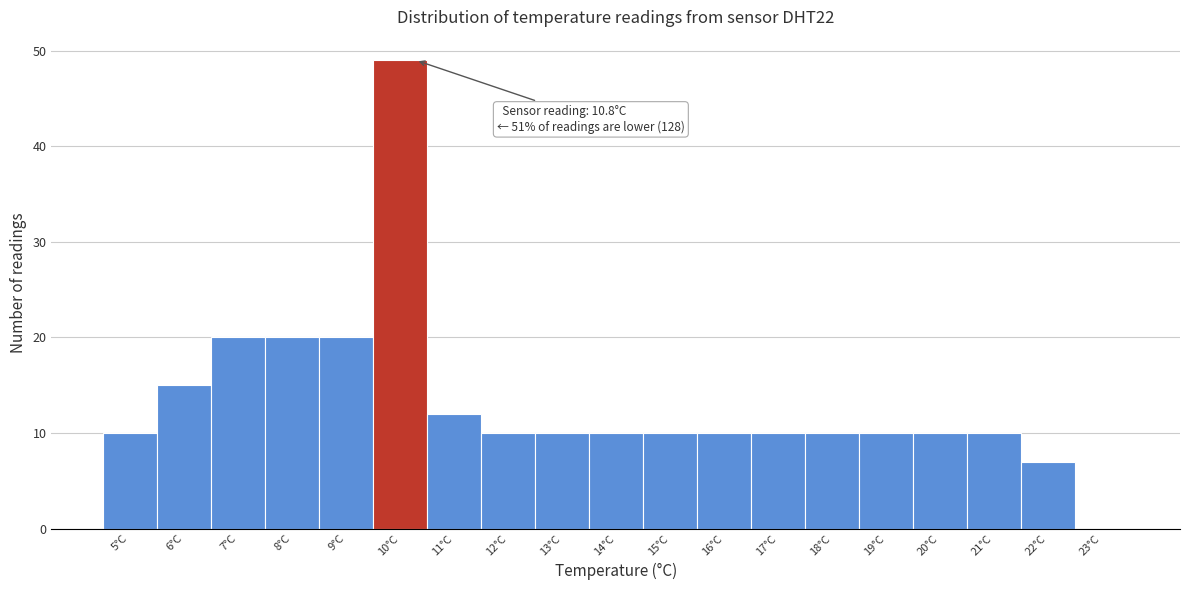

Reading left to right, what are all the values shown in this chart?

5°C=10	6°C=15	7°C=20	8°C=20	9°C=20	10°C=49	11°C=12	12°C=10	13°C=10	14°C=10	15°C=10	16°C=10	17°C=10	18°C=10	19°C=10	20°C=10	21°C=10	22°C=7	23°C=0